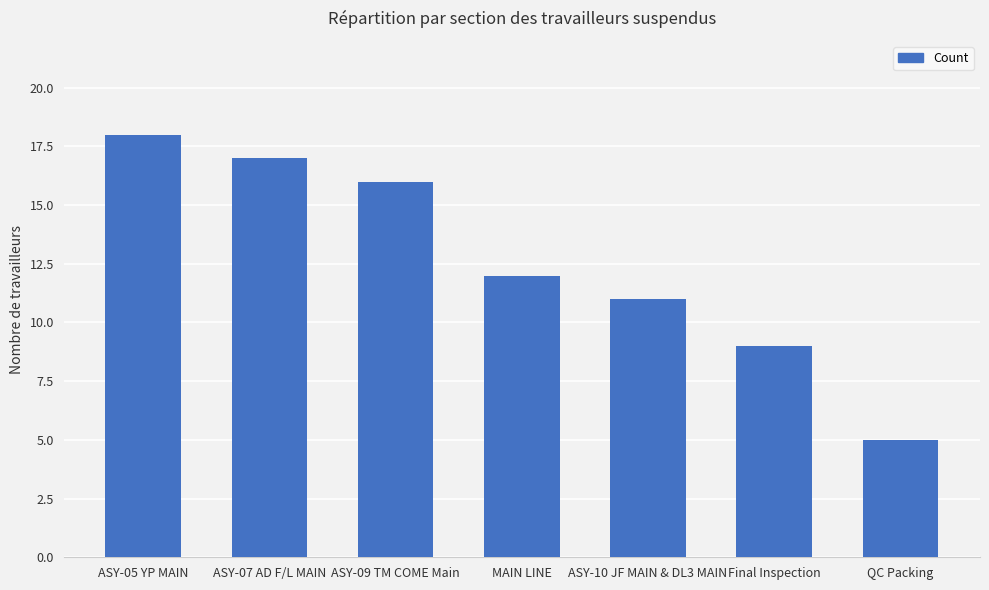

Reading right to left, list all the values displayed in this chart.

QC Packing=5	Final Inspection=9	ASY-10 JF MAIN & DL3 MAIN=11	MAIN LINE=12	ASY-09 TM COME Main=16	ASY-07 AD F/L MAIN=17	ASY-05 YP MAIN=18